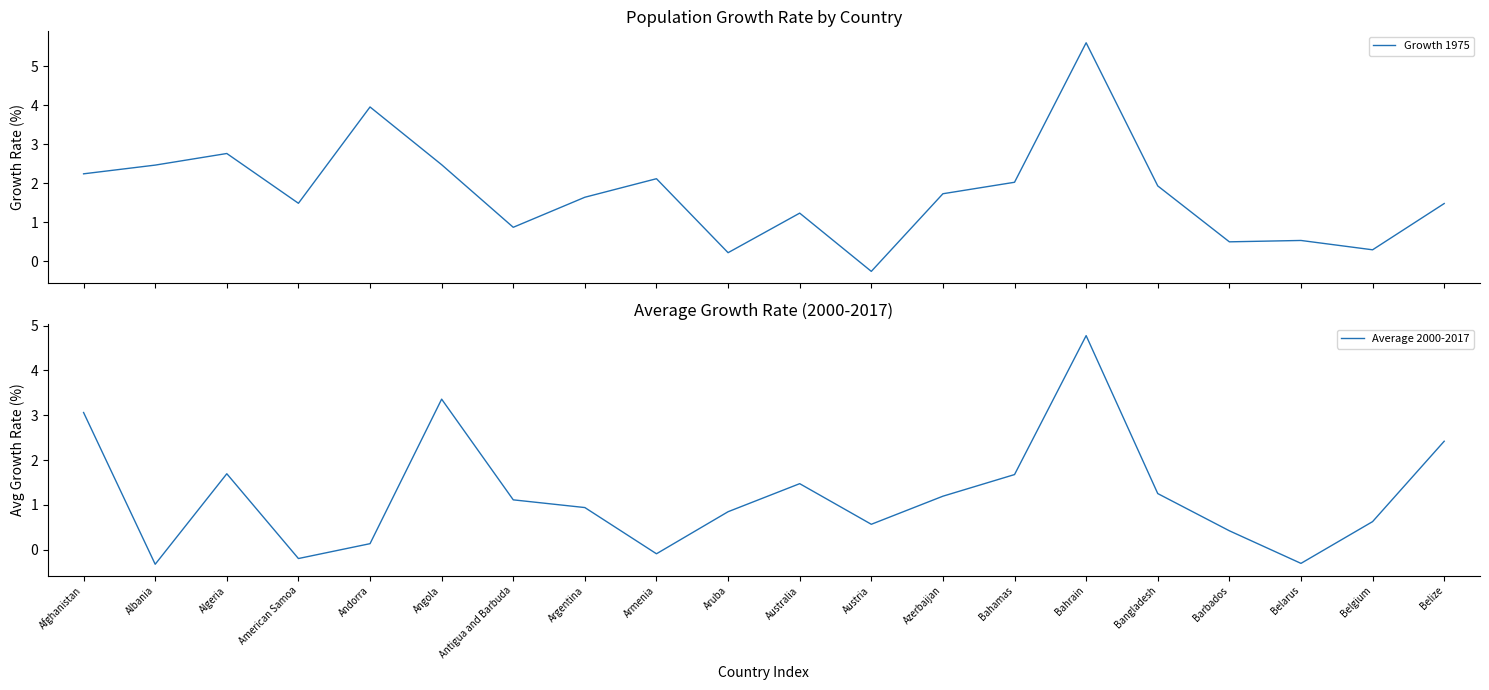

List the series in order of their overall mean, lowest first.

Average 2000-2017, Growth 1975